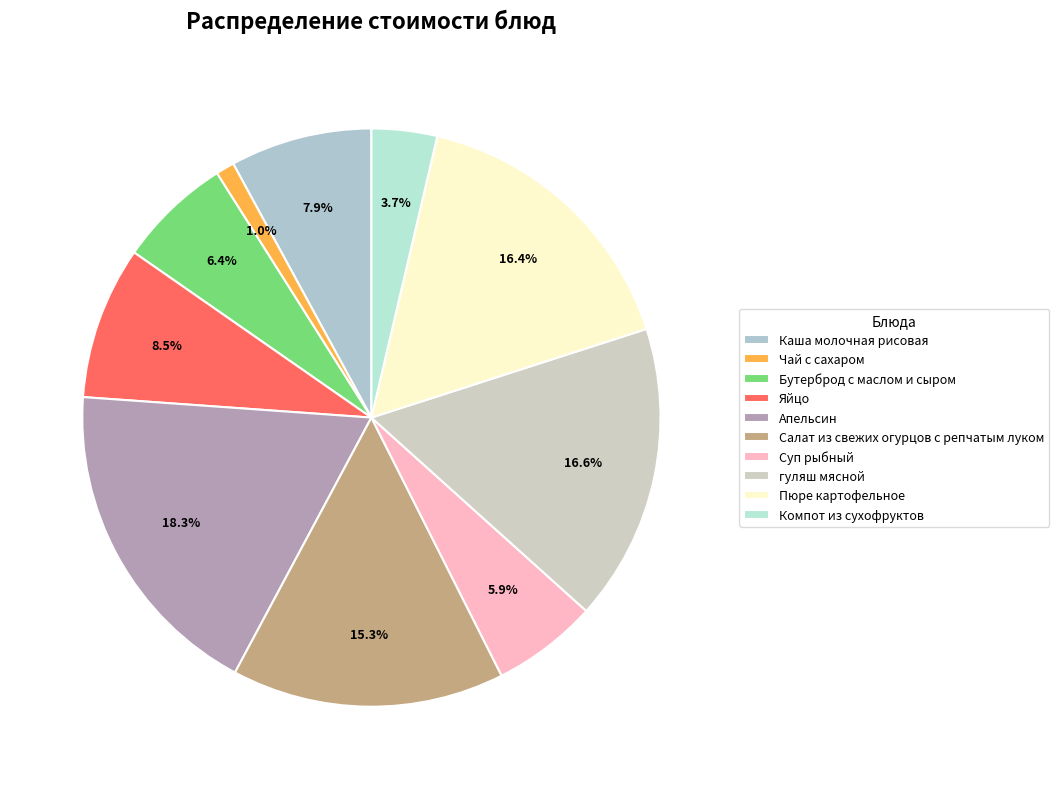

How many segments does this pie chart have?

10